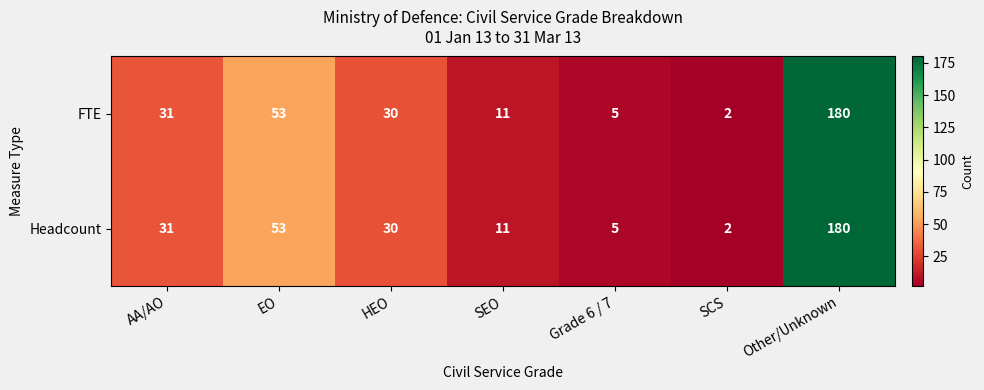

Which category has the highest value across all series?

Other/Unknown